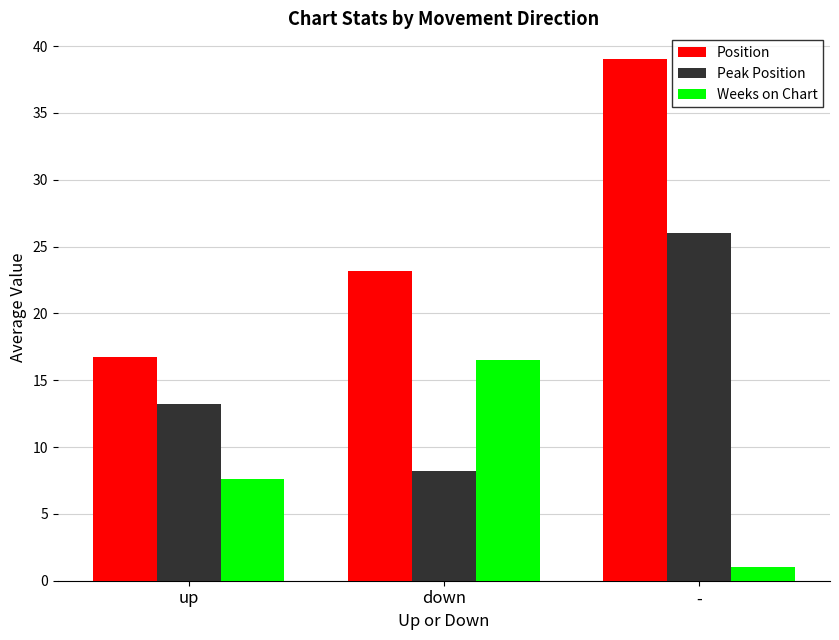

At how many categories does at least one series exceed 38?

1